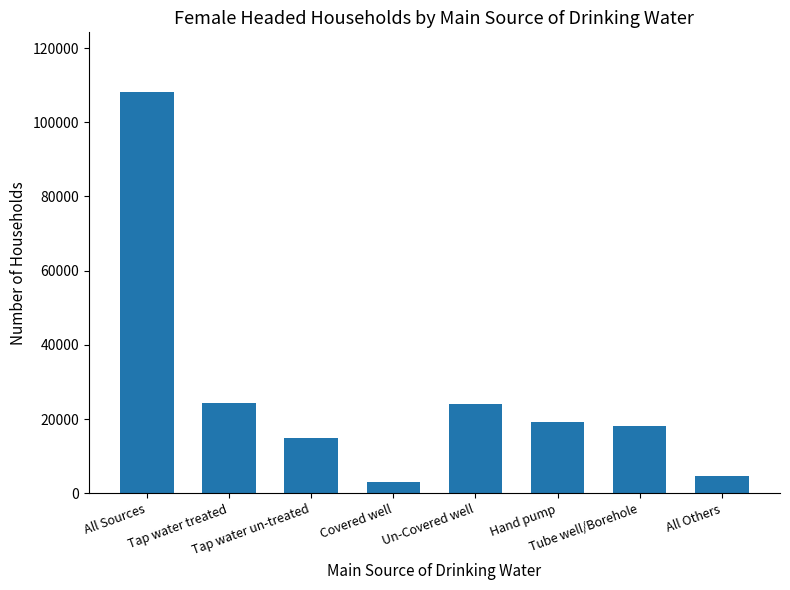

True or false: the data shows 42522 at Tap water treated.

False